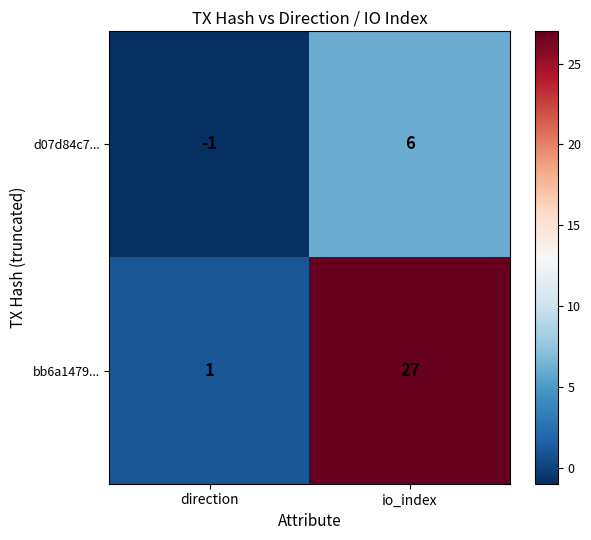

True or false: d07d84c7... has a value of -1 at direction.

True